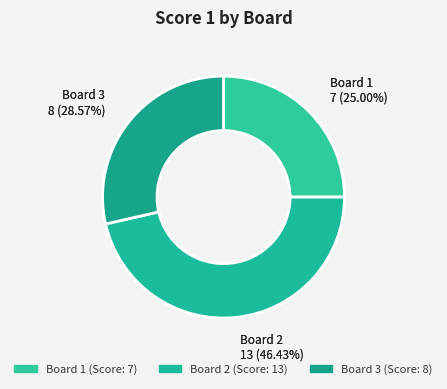

What is the smallest slice in the pie chart?

Board 1